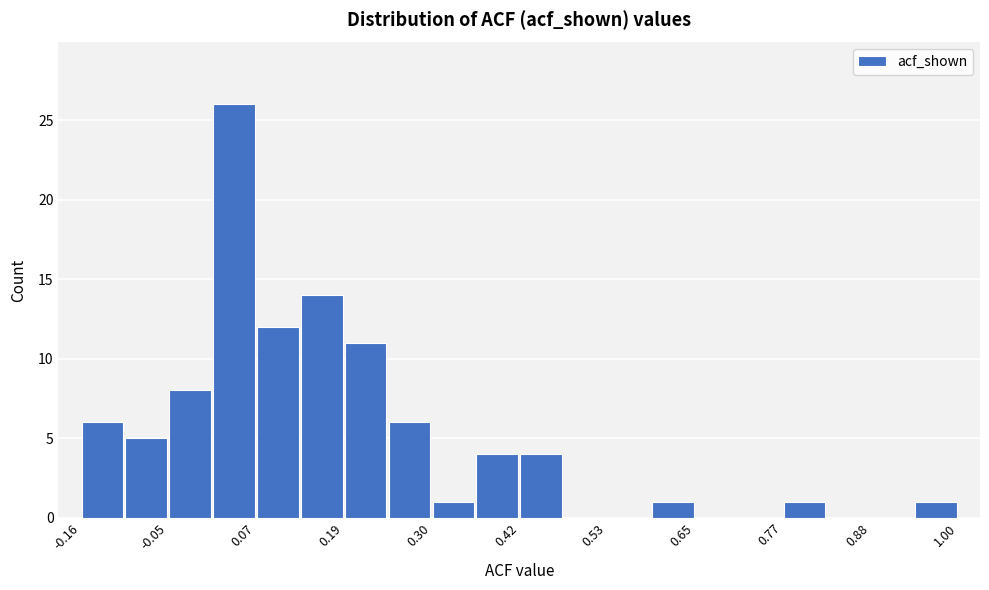

Read against the x-axis, roughly where is the centre of the tallest bar?

0.04